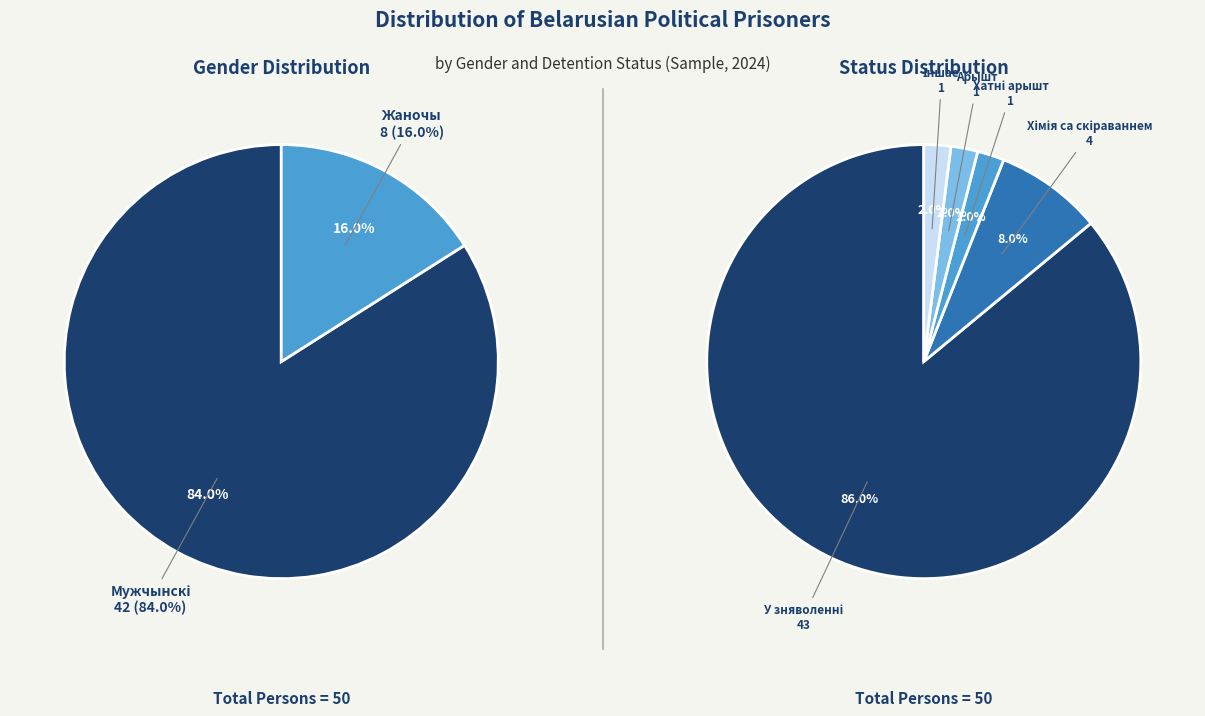

To the nearest percent, what is the average slice percentage?

50%